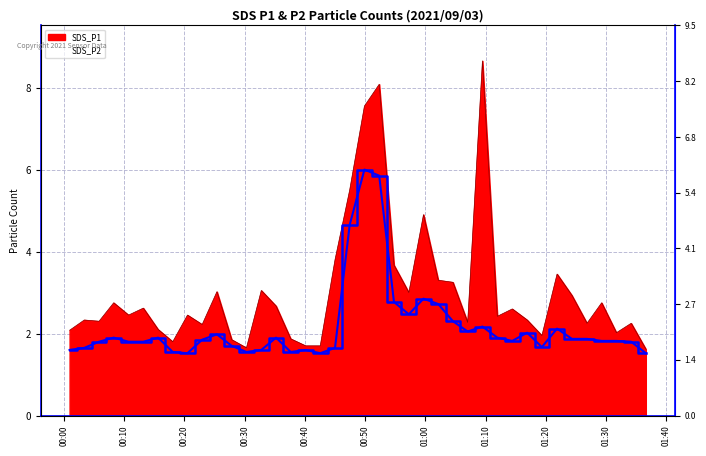

List the series in order of their peak value, lowest first.

SDS_P2, SDS_P1